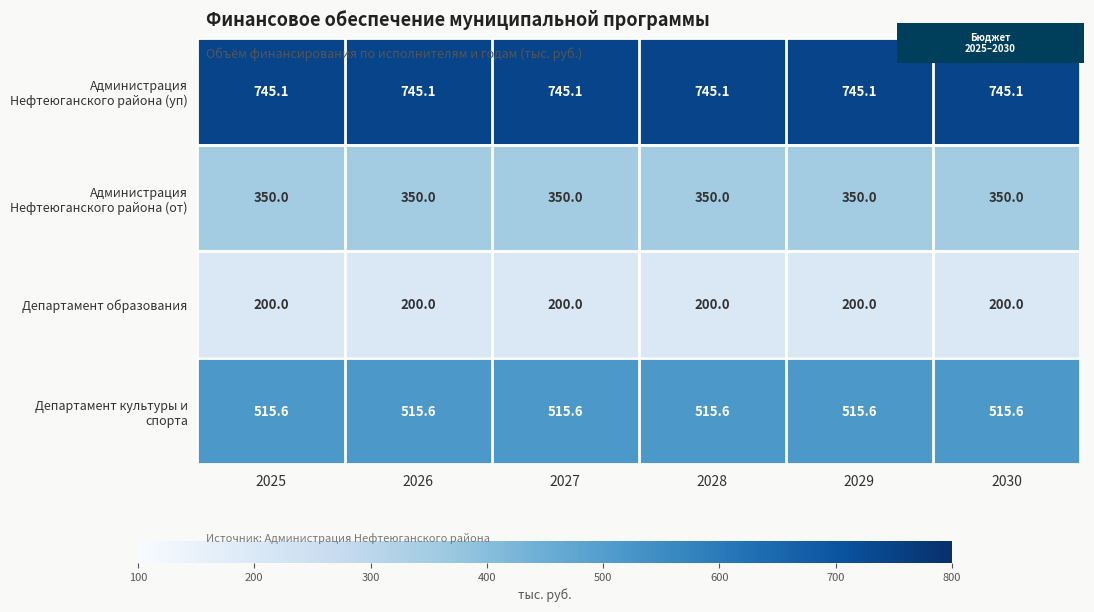

True or false: Департамент образования has a value of 200.0 at 2025.

True